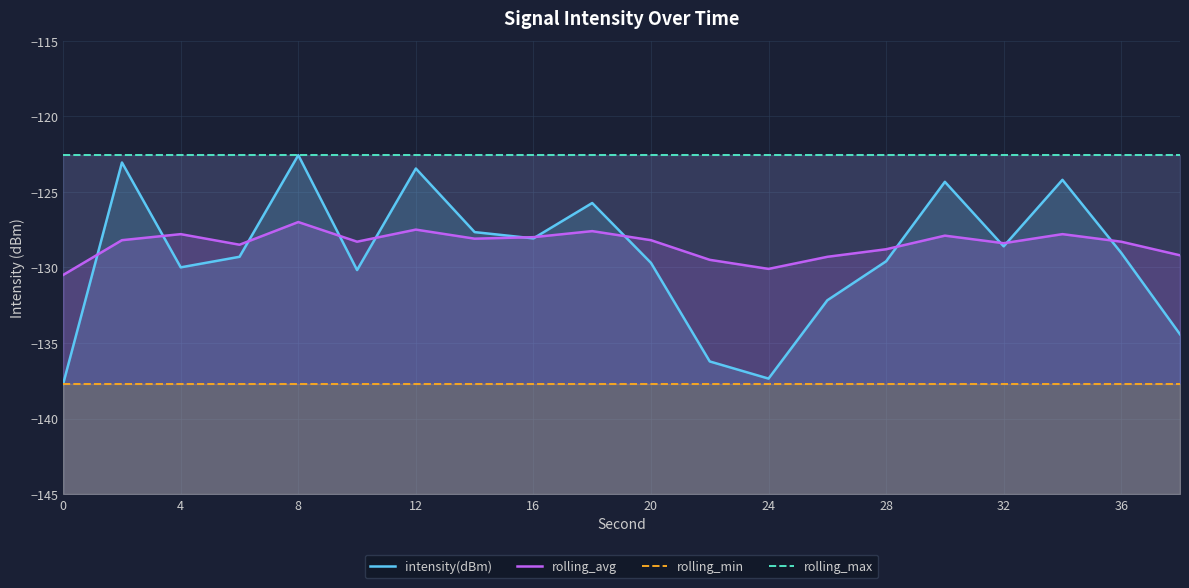

True or false: rolling_max and rolling_min intersect in this chart.

False